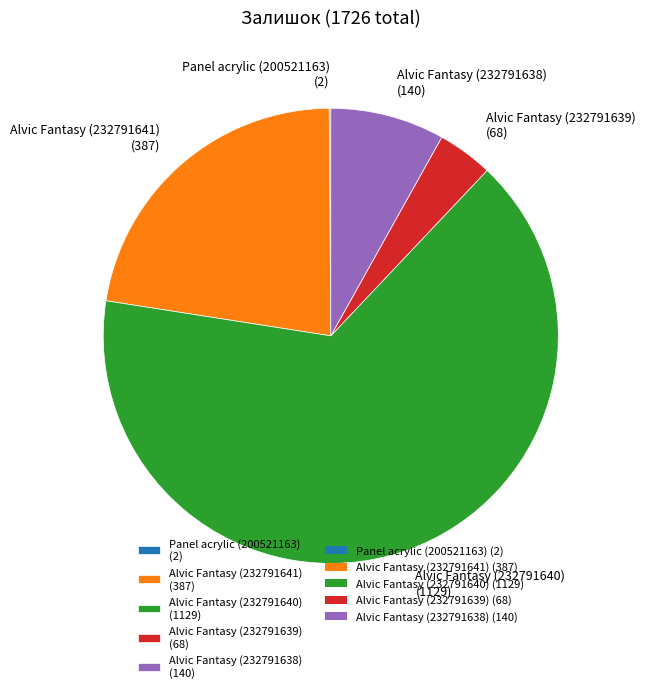

Which category has the biggest portion of the pie?

Alvic Fantasy (232791640) (1129)